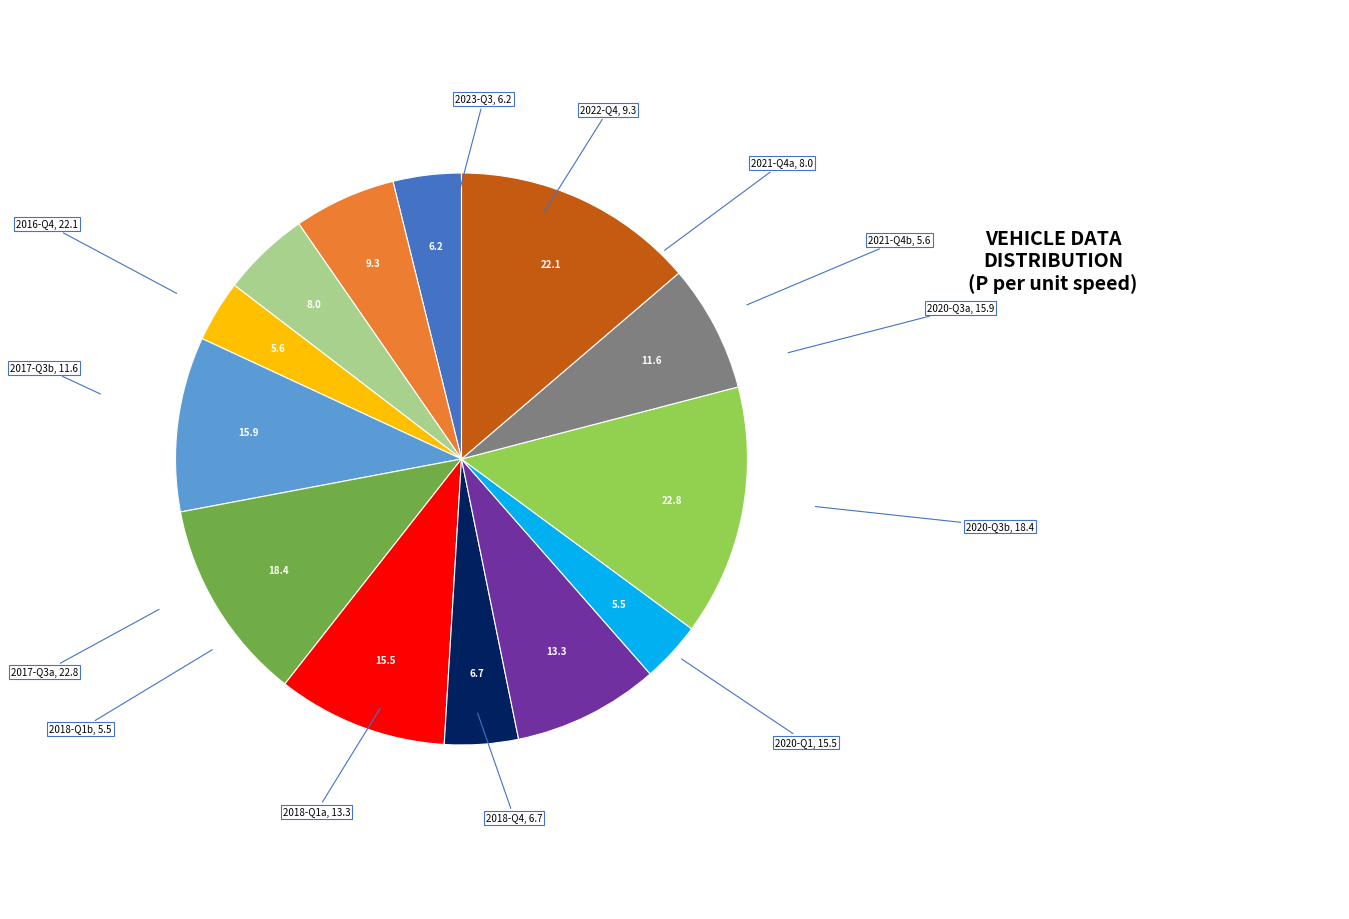

How many slices are in this pie chart?

13